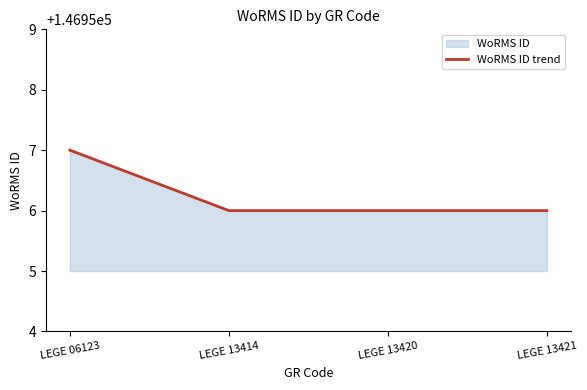

What is the ratio of the value at LEGE 06123 to the value at LEGE 13421?

1.0